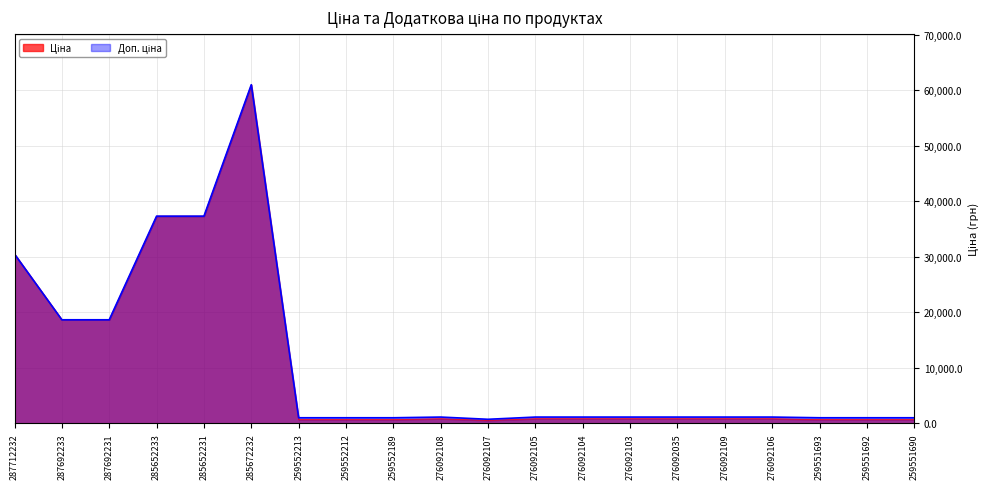

What is the difference between the maximum and minimum values in the Ціна series?

60476.9